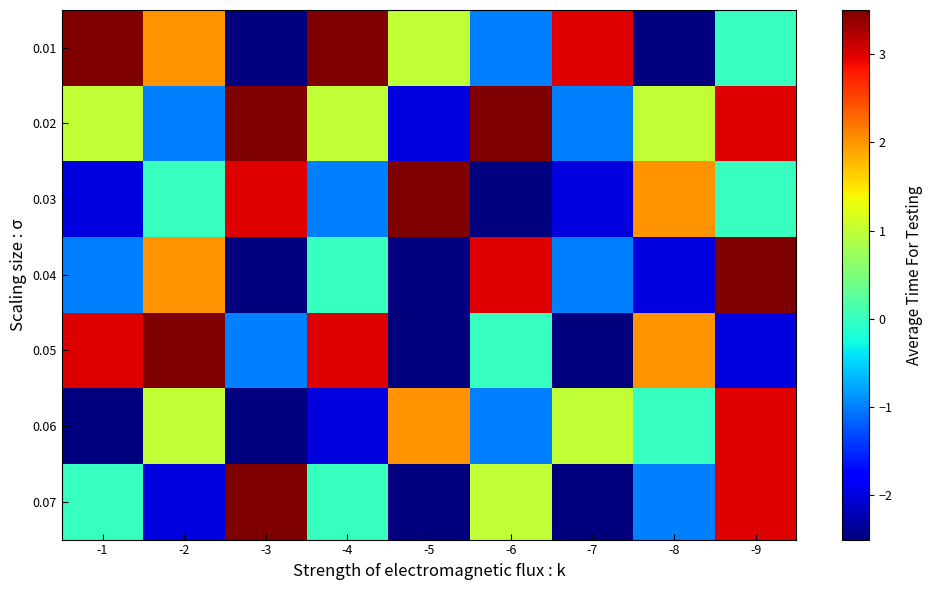

At which category is the sum across all series the highest?

-9